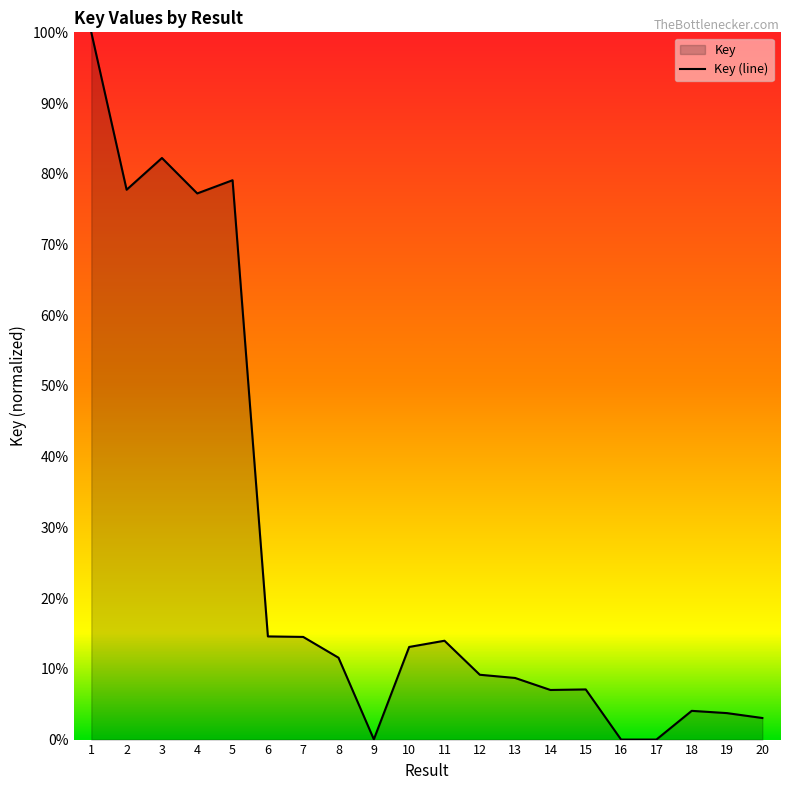

Reading right to left, list all the values displayed in this chart.

20=0.0	19=0.0	18=0.0	17=0.0	16=0.0	15=0.1	14=0.1	13=0.1	12=0.1	11=0.1	10=0.1	9=0.0	8=0.1	7=0.1	6=0.1	5=0.8	4=0.8	3=0.8	2=0.8	1=1.0